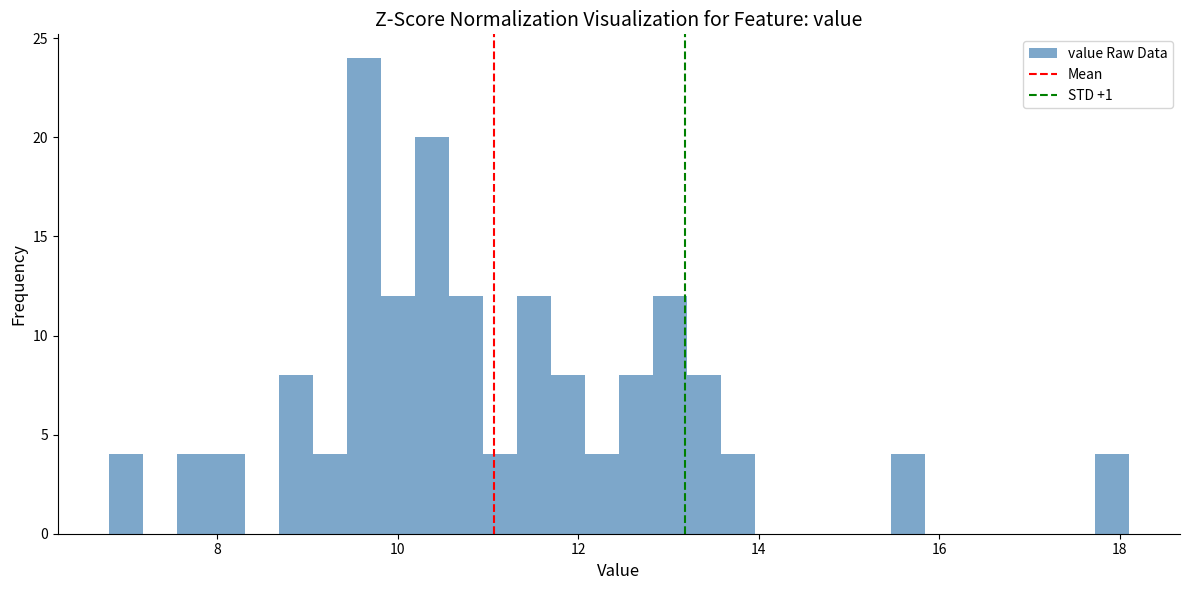

Around what value on the x-axis is the tallest bar? Give the approximate position of its centre, as read against the axis.

9.6